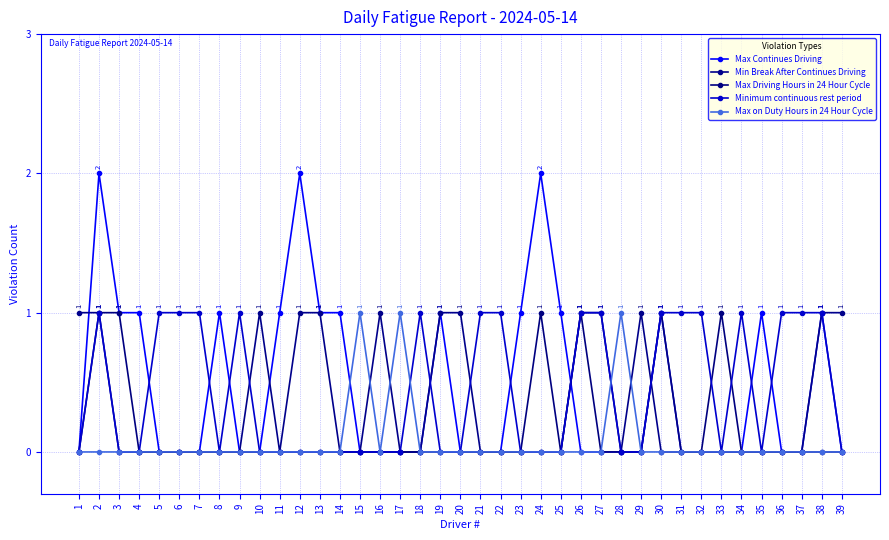

How many data points does each series have?

39